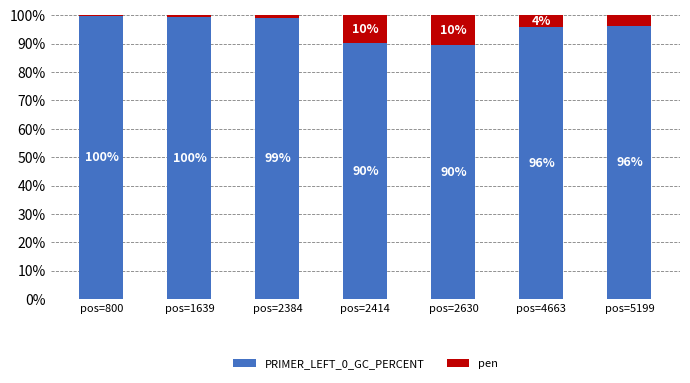

What is the maximum value for PRIMER_LEFT_0_GC_PERCENT?

99.8